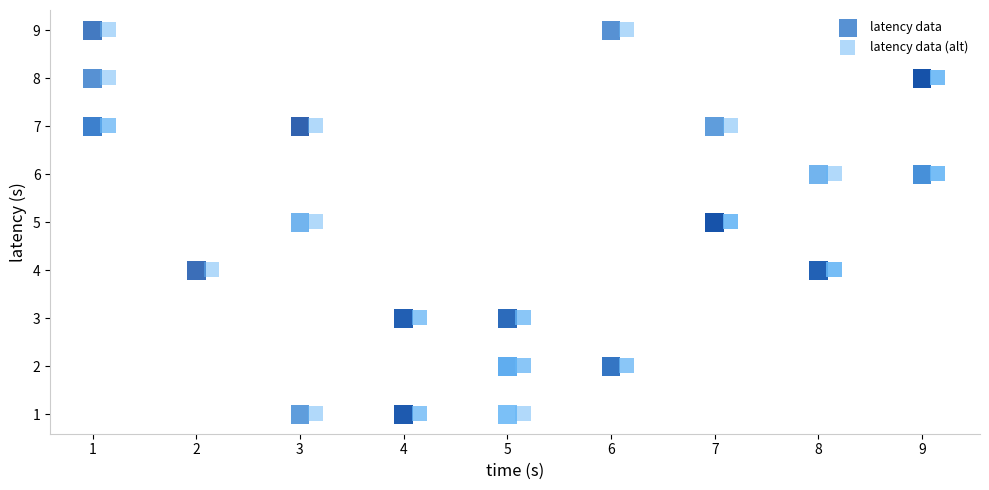

What are all the series names shown in the legend?

latency data, latency data (alt)